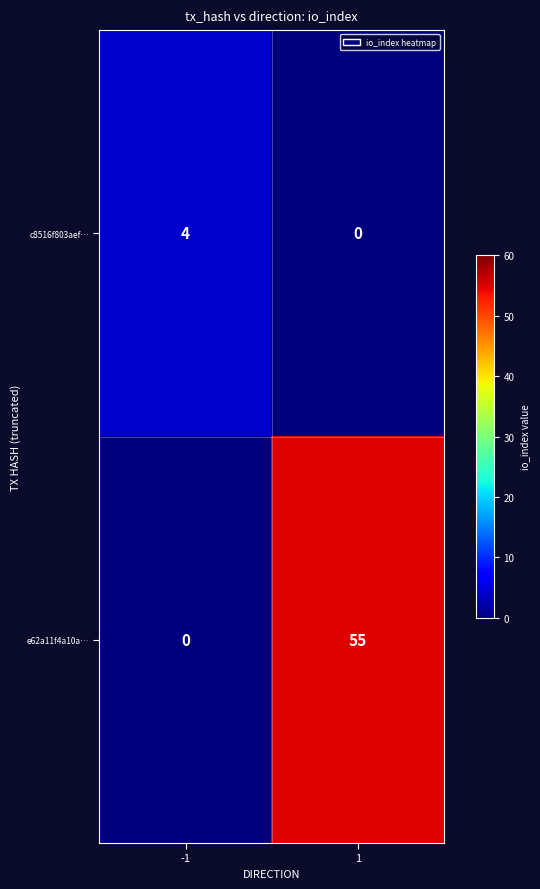

What is the sum of all c8516f803aef… values?

4